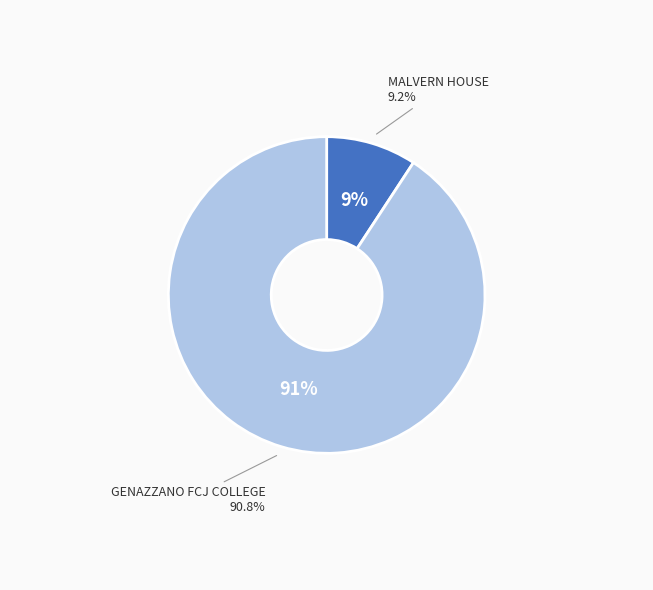

To the nearest percent, what is the average slice percentage?

50%